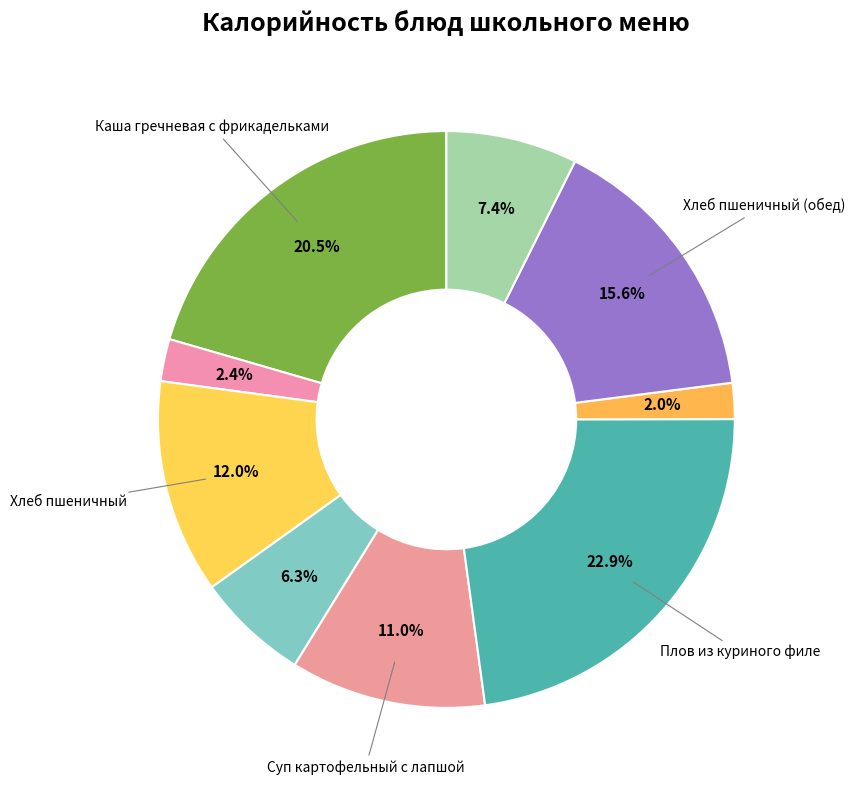

Count the number of slices in the pie.

9